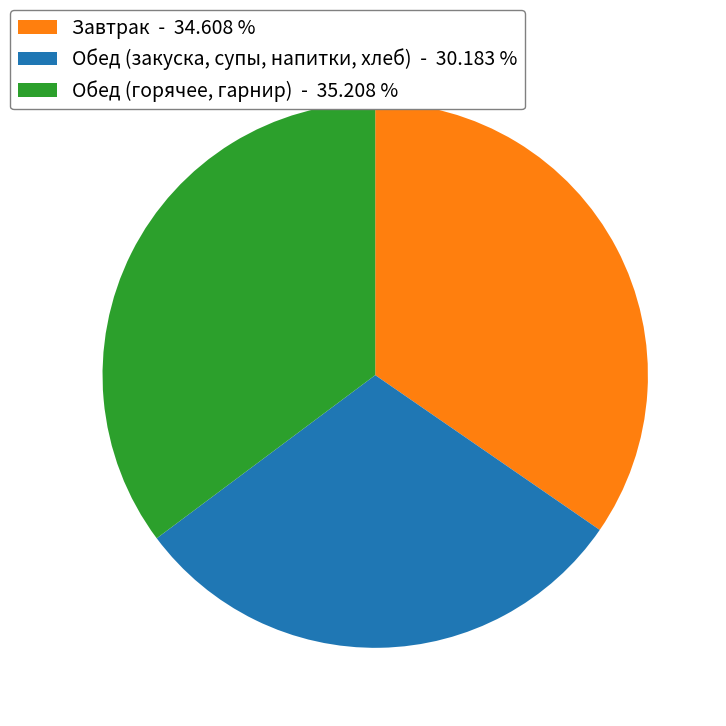

Is Обед (горячее, гарнир) - 35.208 % the majority of the pie?

No